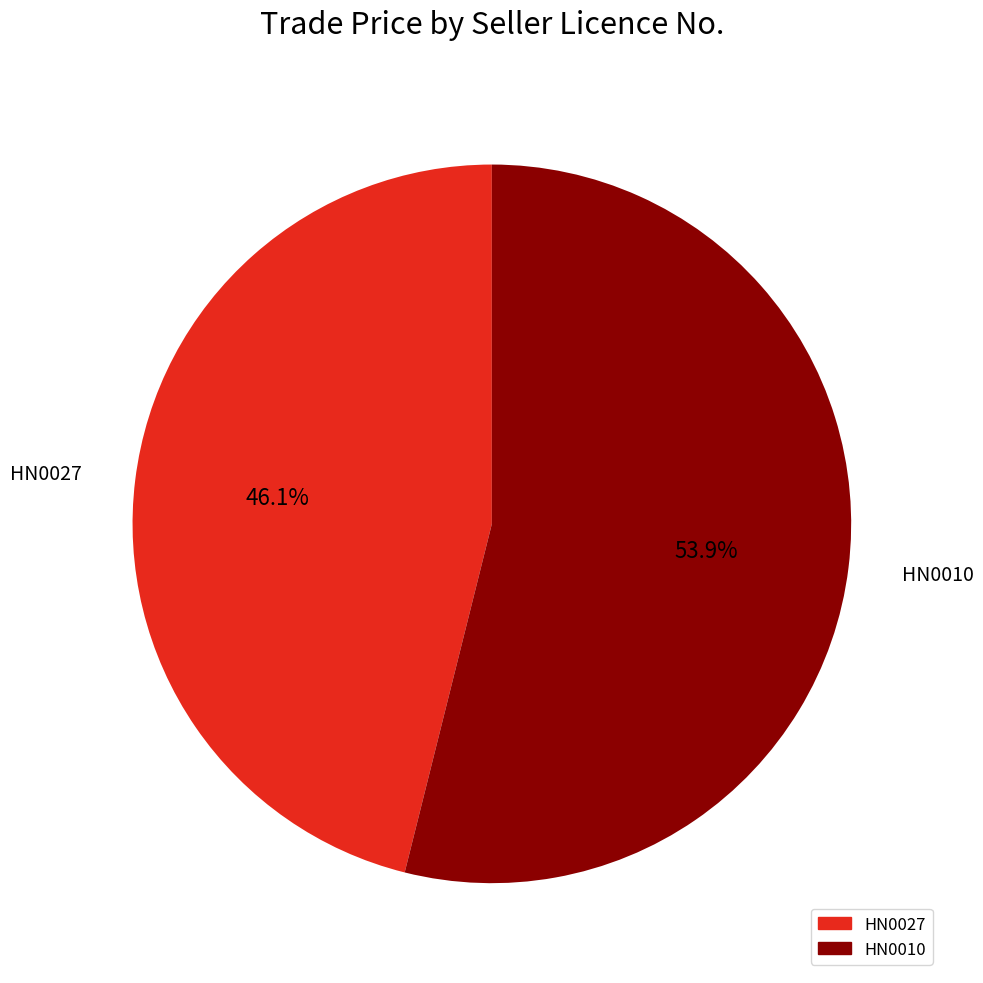

Is there any slice that represents more than half of the pie?

Yes